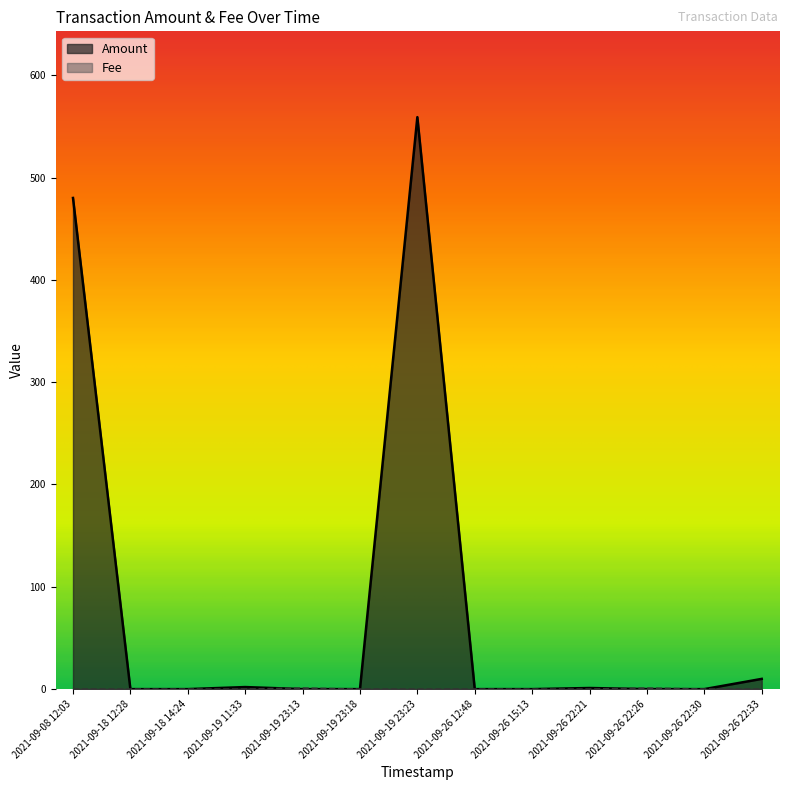

What position from the right is 2021-09-26 22:26?

3